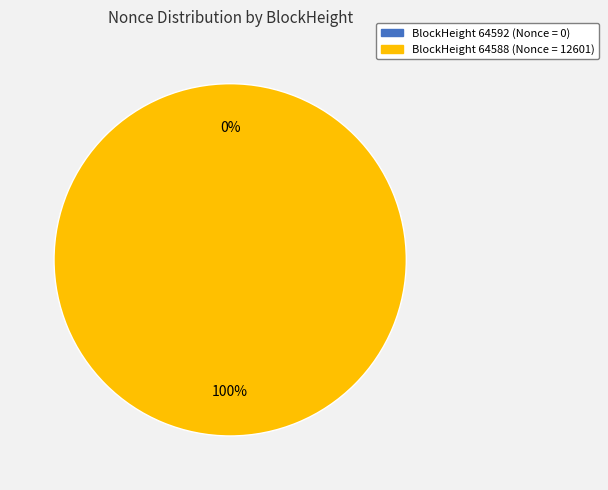

Combined, what portion of the pie is 64592 and 64588?

100.0%